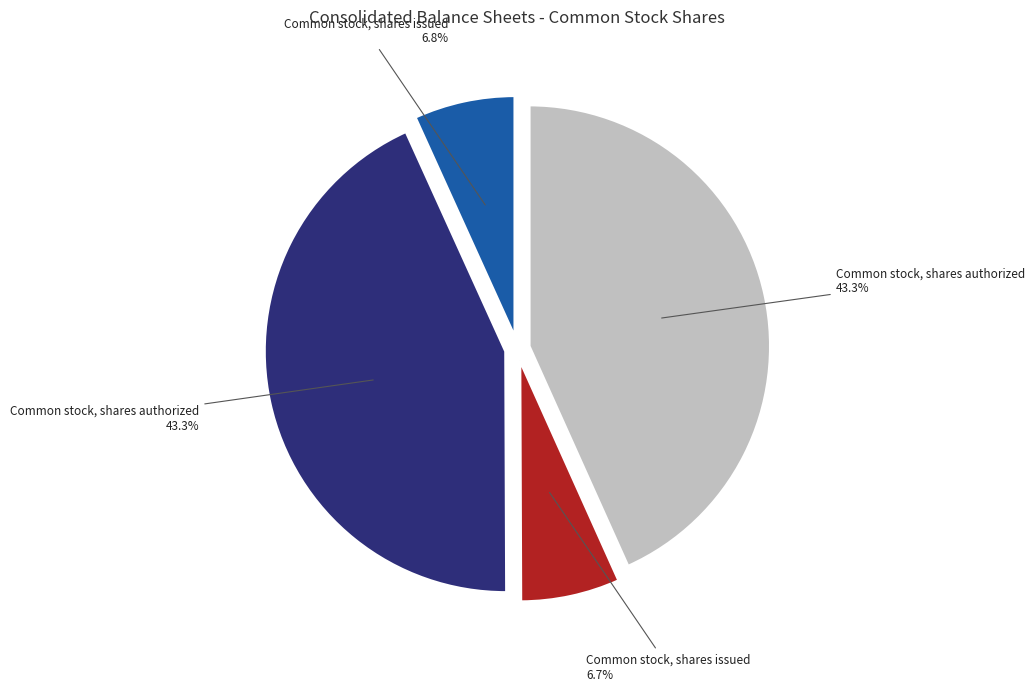

Is there a majority slice in this chart?

No